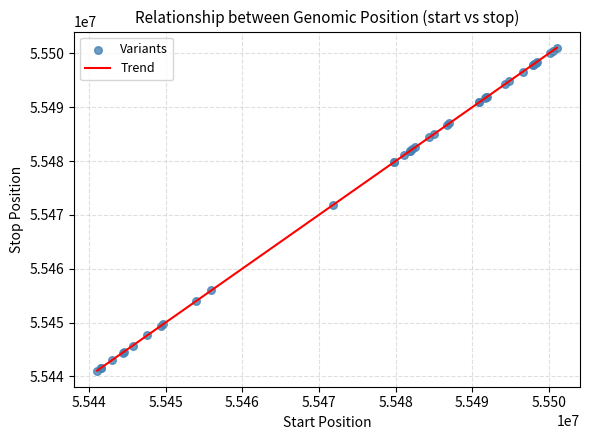

What Y value in the scatter plot is closest to 55471067?

55471891